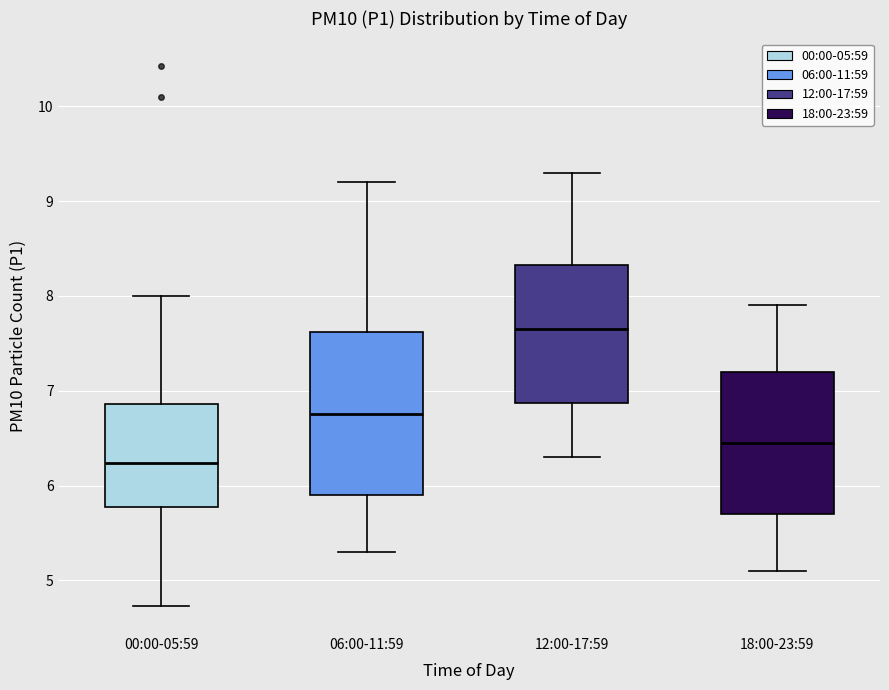

Comparing the boxes themselves (not the whiskers), which one is the tallest?

06:00-11:59